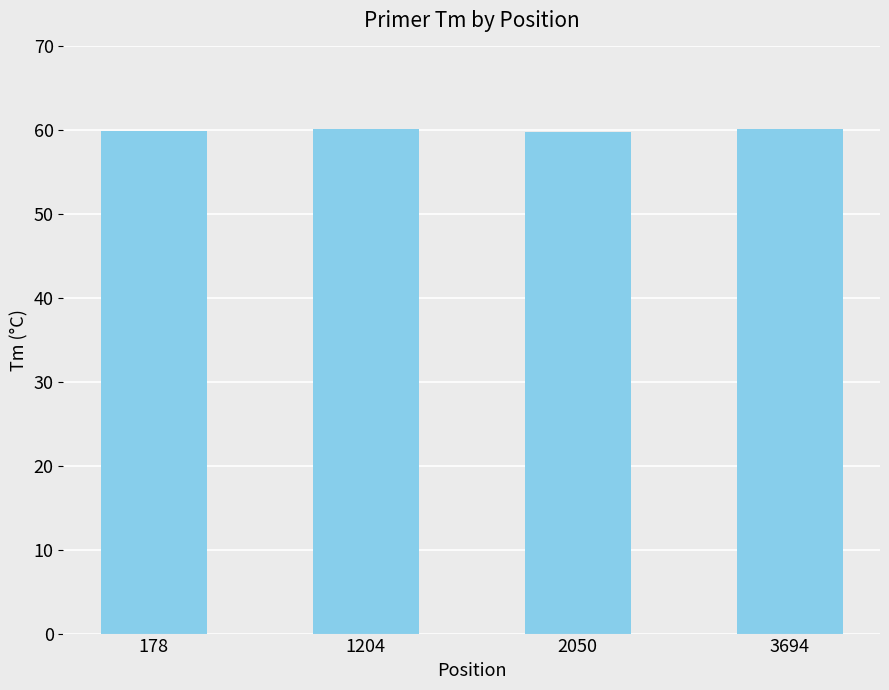

What is the greatest value displayed?

60.1